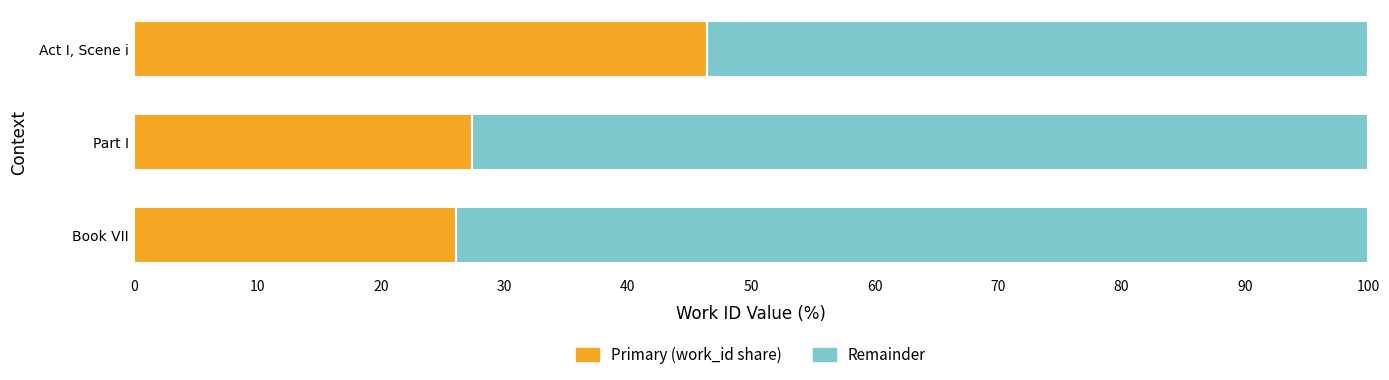

The value of Primary (work_id share) at Act I, Scene i is 46.5. True or false?

True